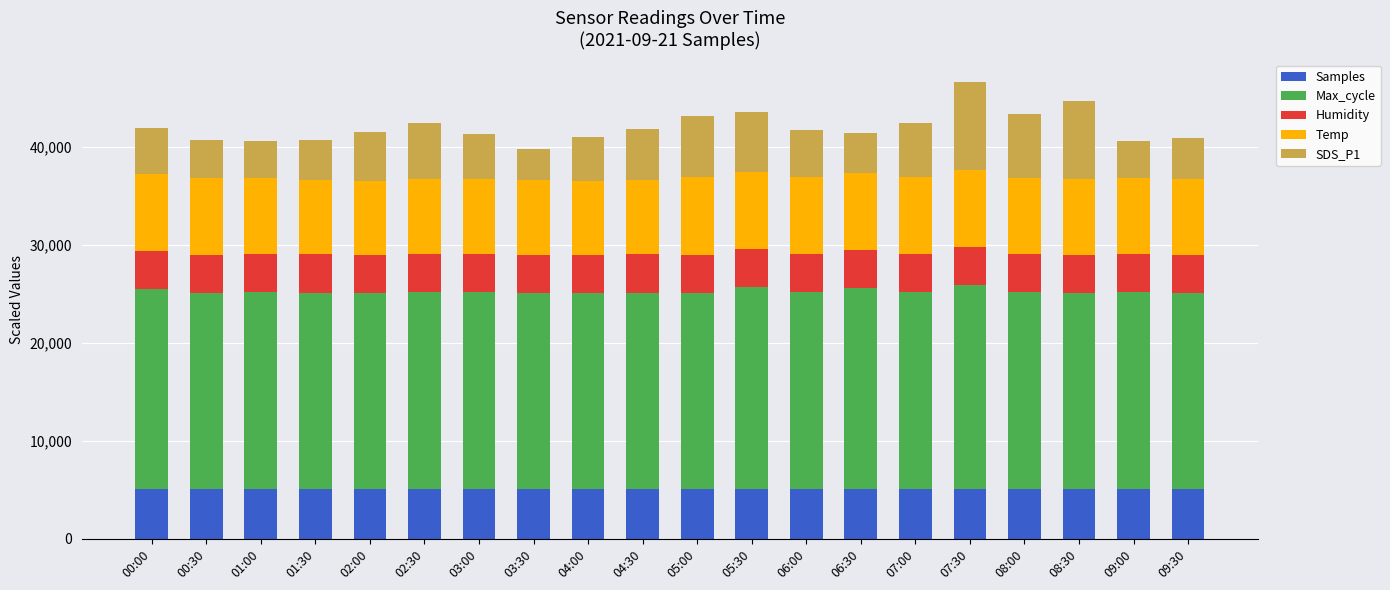

Does the chart contain stacked bars?

Yes